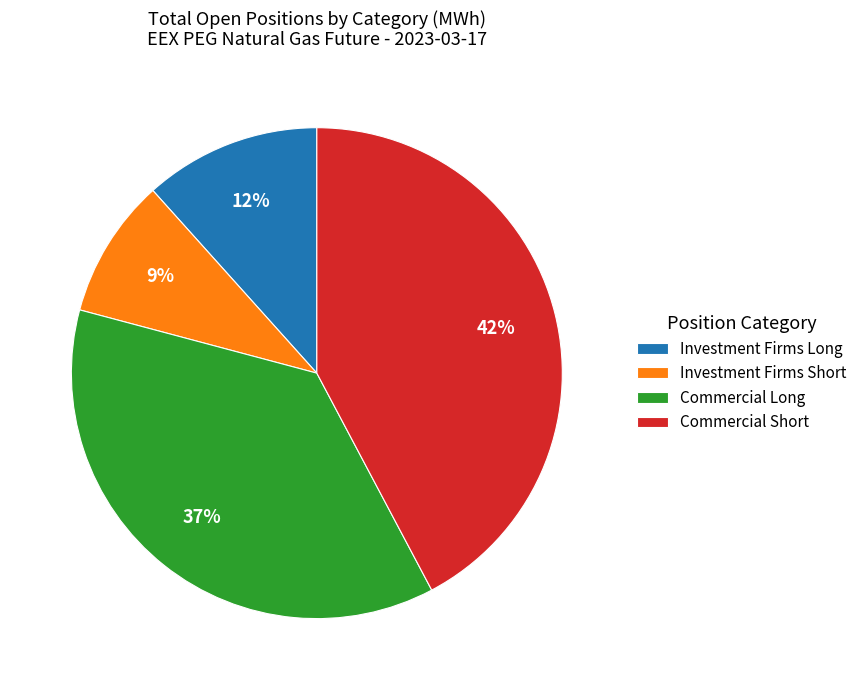

Rank the categories by value from highest to lowest.

Commercial Short, Commercial Long, Investment Firms Long, Investment Firms Short